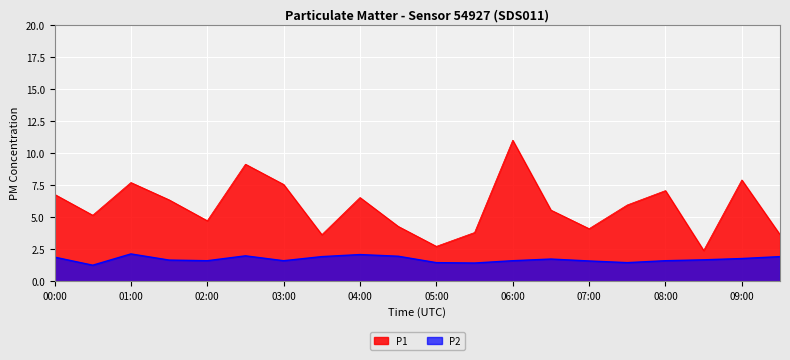

True or false: P2 and P1 intersect in this chart.

False